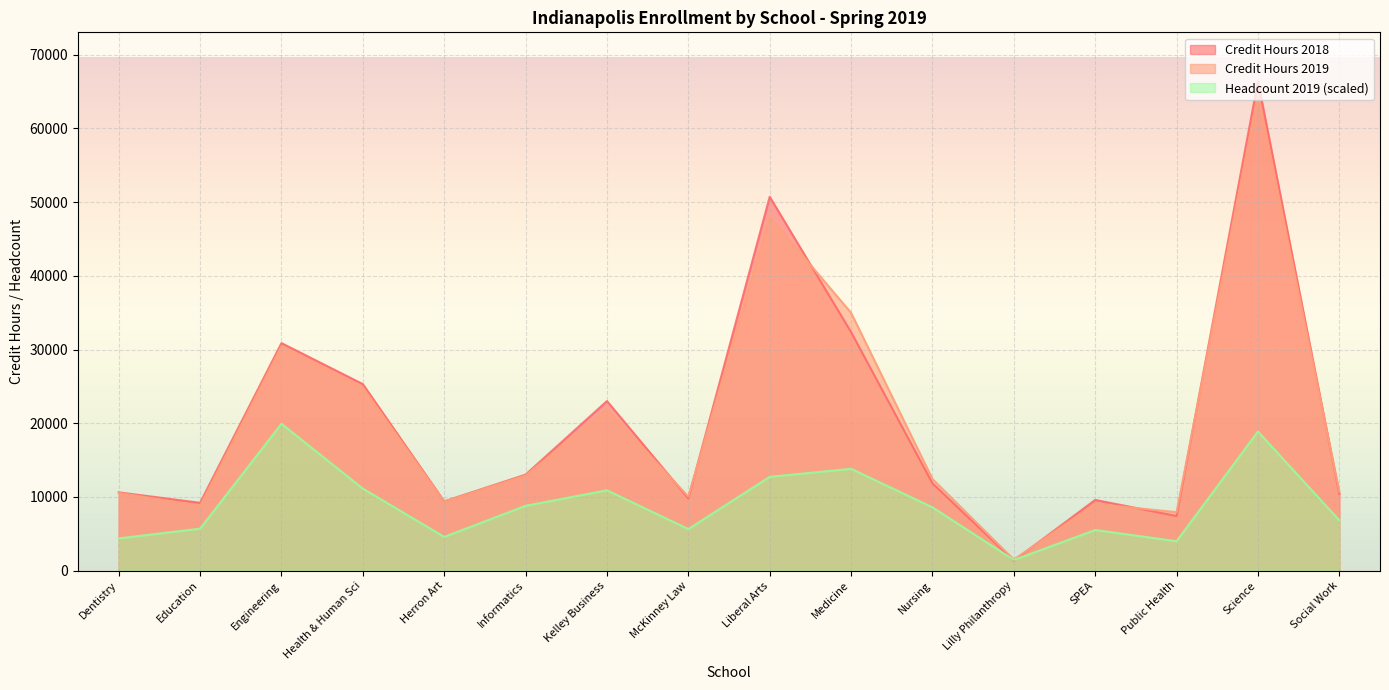

True or false: Headcount 2019 has more than 1 interior local peaks.

True